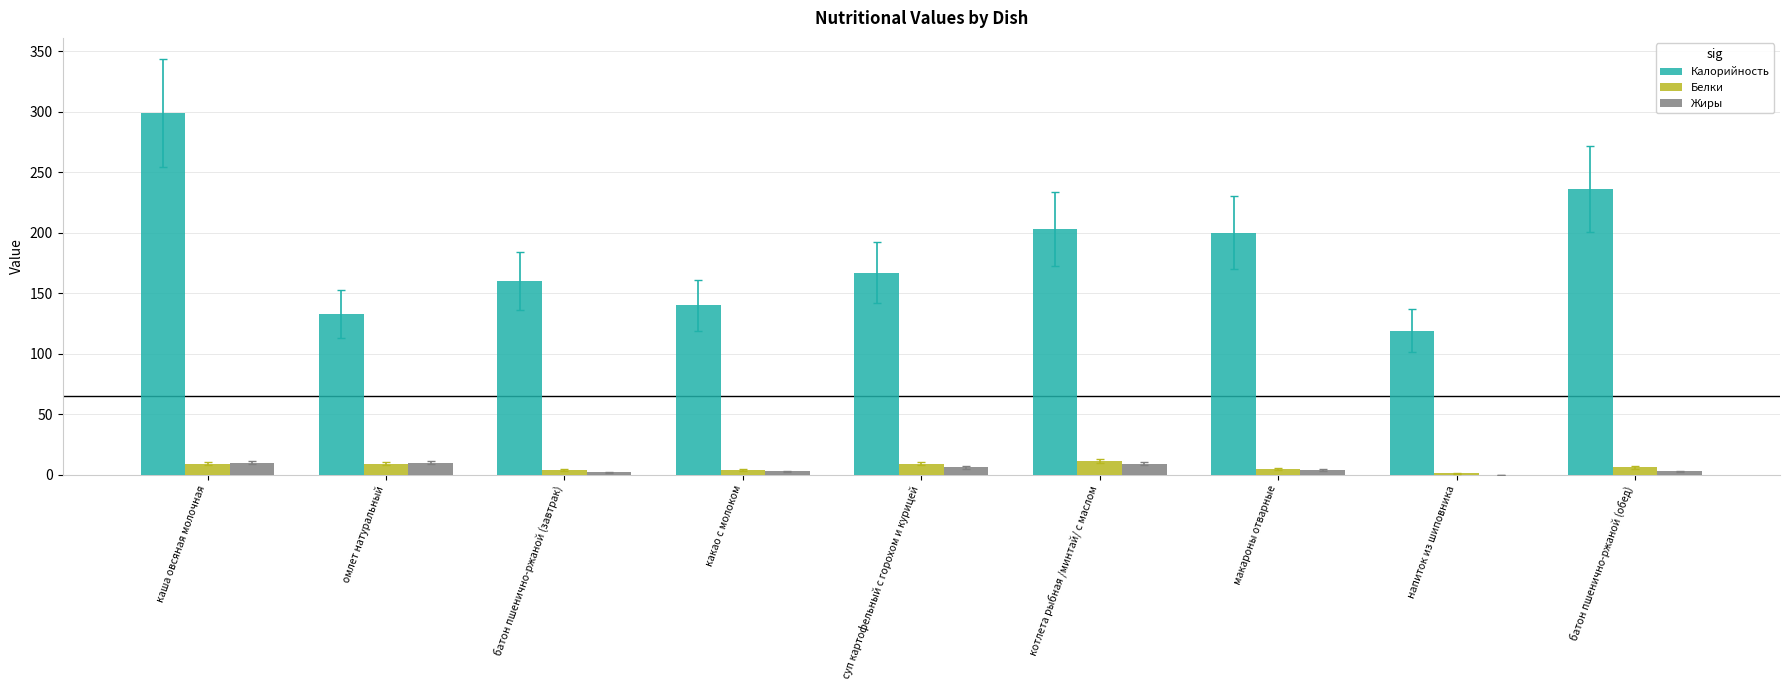

Which series changed the most between суп картофельный с горохом и курицей and макароны отварные?

Калорийность